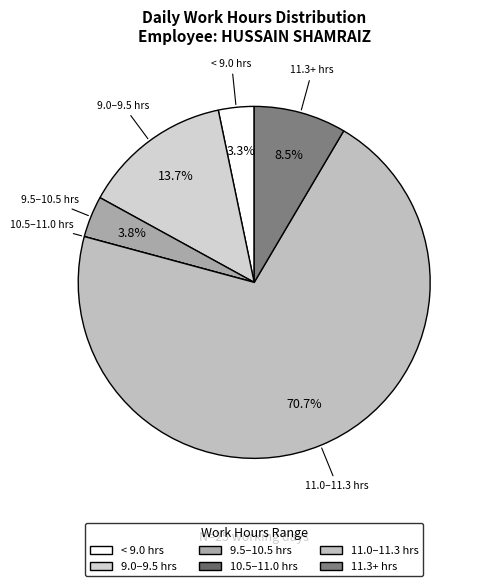

Which category has the biggest portion of the pie?

11.0–11.3 hrs